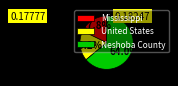

Is Neshoba County the majority of the pie?

Yes